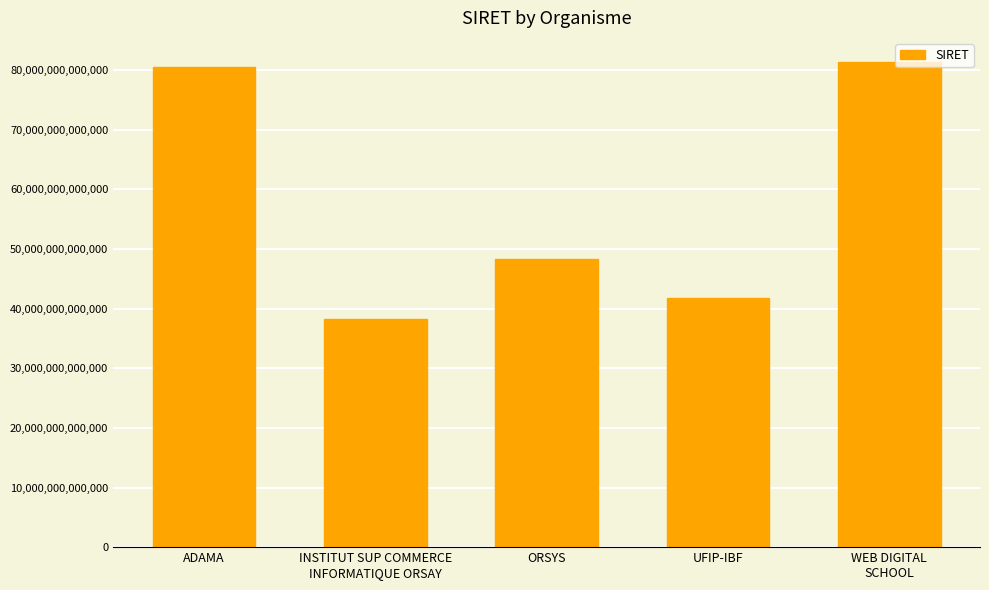

How many series are shown in this chart?

1